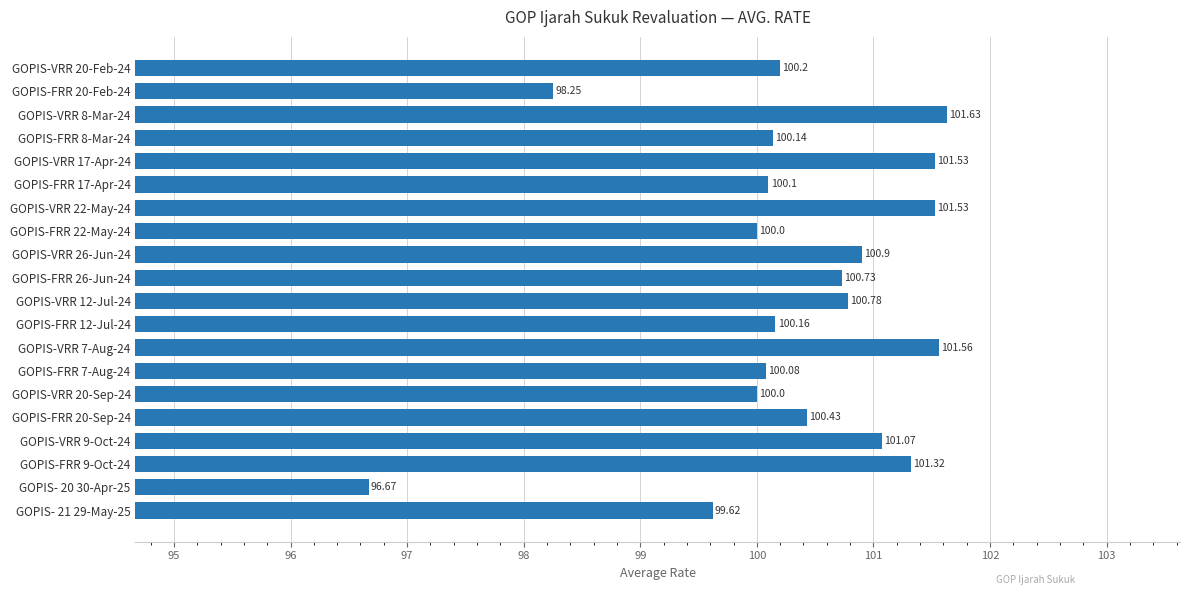

What is the change in value from GOPIS-VRR 22-May-24 to GOPIS-VRR 9-Oct-24?

-0.5